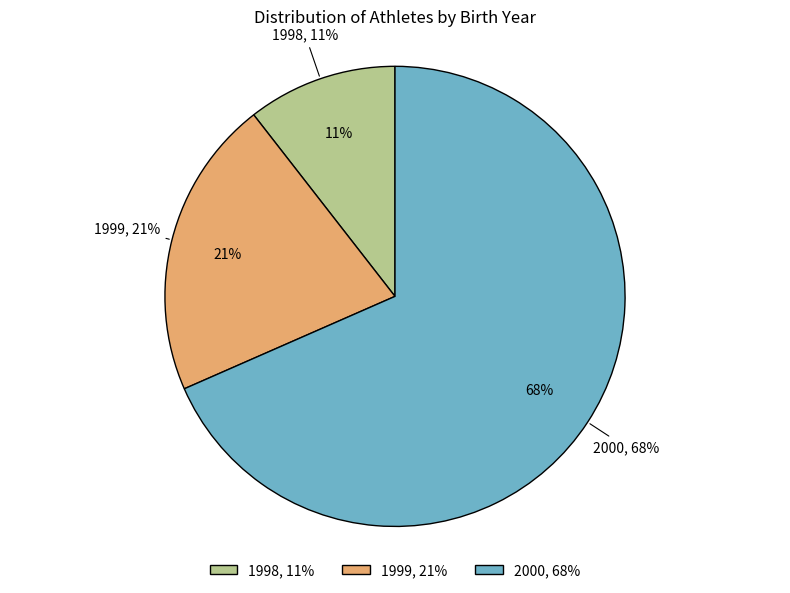

How many slices are in this pie chart?

2